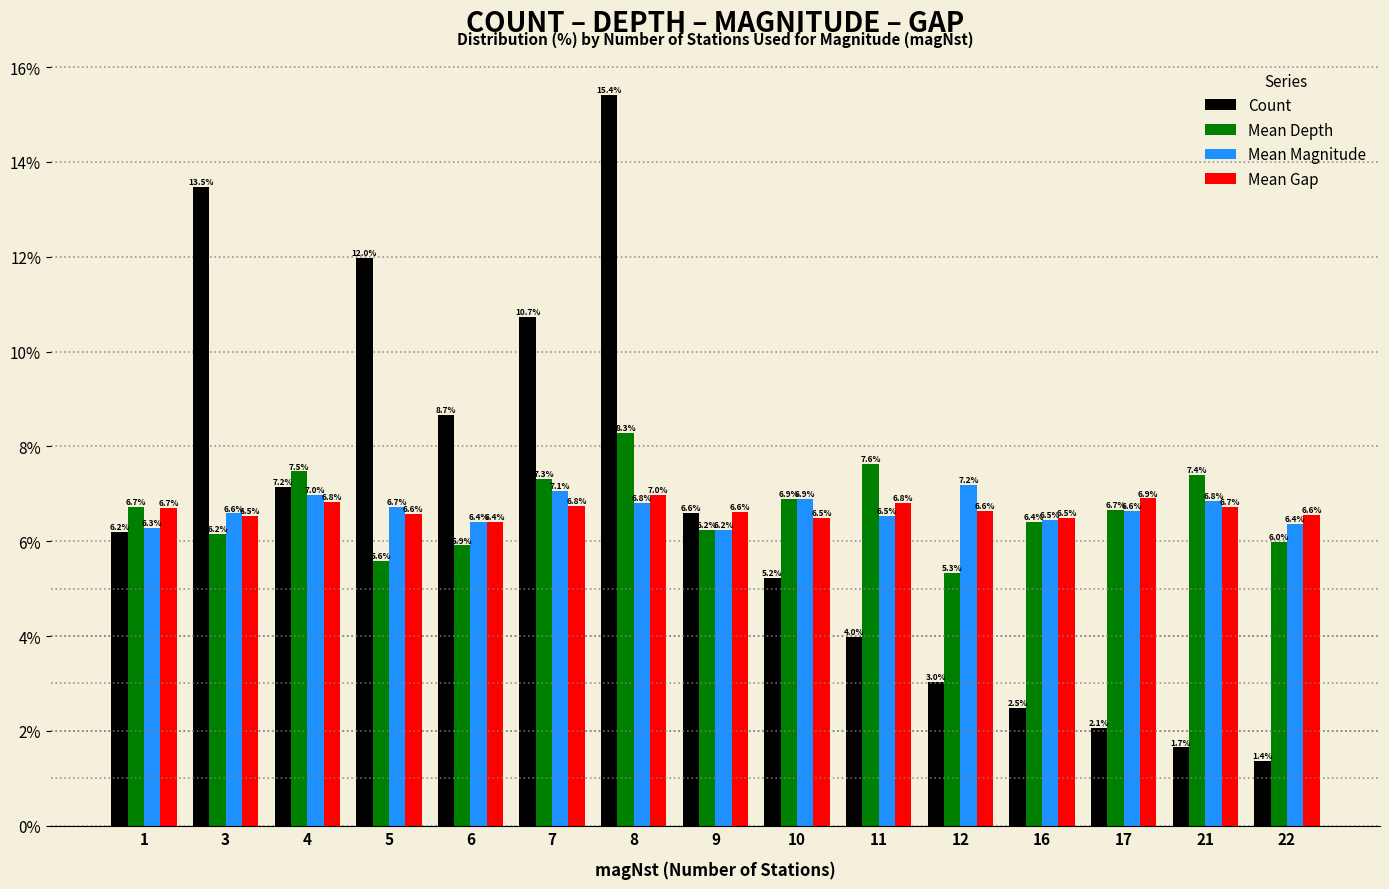

Reading left to right, list all the values displayed in this chart.

Count: 1=6.2	3=13.5	4=7.2	5=12.0	6=8.7	7=10.7	8=15.4	9=6.6	10=5.2	11=4.0	12=3.0	16=2.5	17=2.1	21=1.7	22=1.4
Mean Depth: 1=6.7	3=6.2	4=7.5	5=5.6	6=5.9	7=7.3	8=8.3	9=6.2	10=6.9	11=7.6	12=5.3	16=6.4	17=6.7	21=7.4	22=6.0
Mean Magnitude: 1=6.3	3=6.6	4=7.0	5=6.7	6=6.4	7=7.1	8=6.8	9=6.2	10=6.9	11=6.5	12=7.2	16=6.5	17=6.6	21=6.8	22=6.4
Mean Gap: 1=6.7	3=6.5	4=6.8	5=6.6	6=6.4	7=6.8	8=7.0	9=6.6	10=6.5	11=6.8	12=6.6	16=6.5	17=6.9	21=6.7	22=6.6